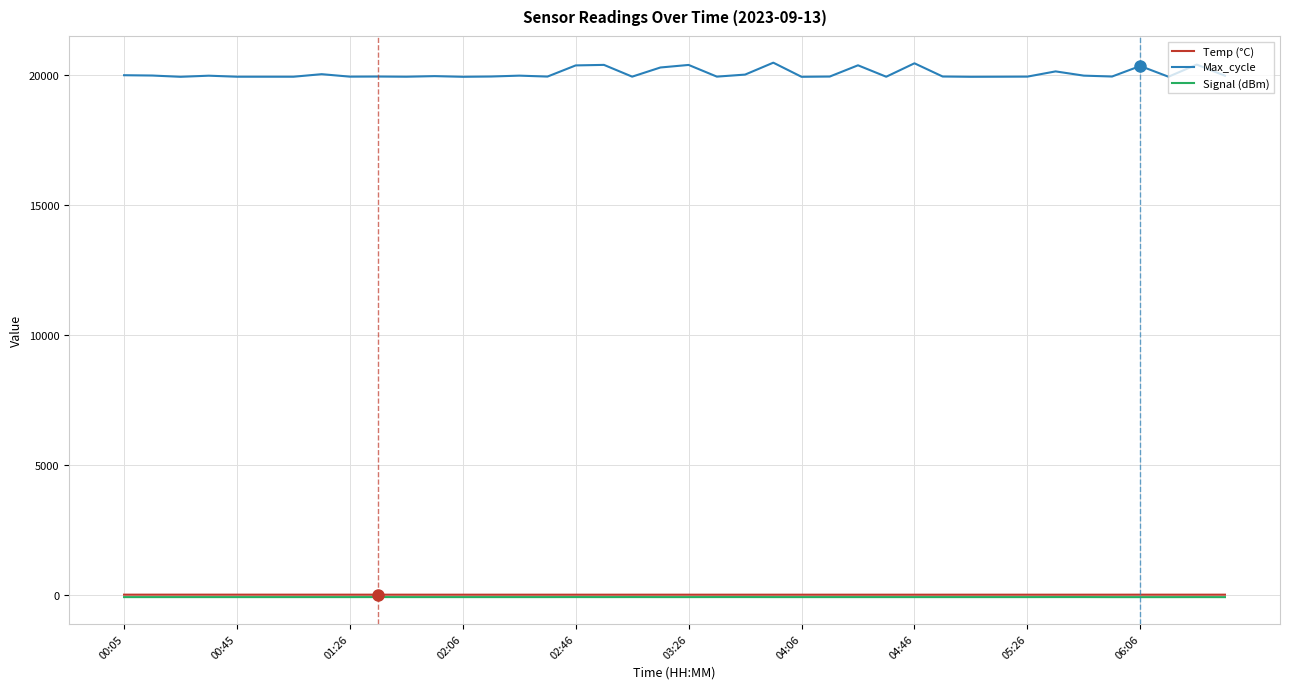

Which series has the largest total across all categories?

Max_cycle